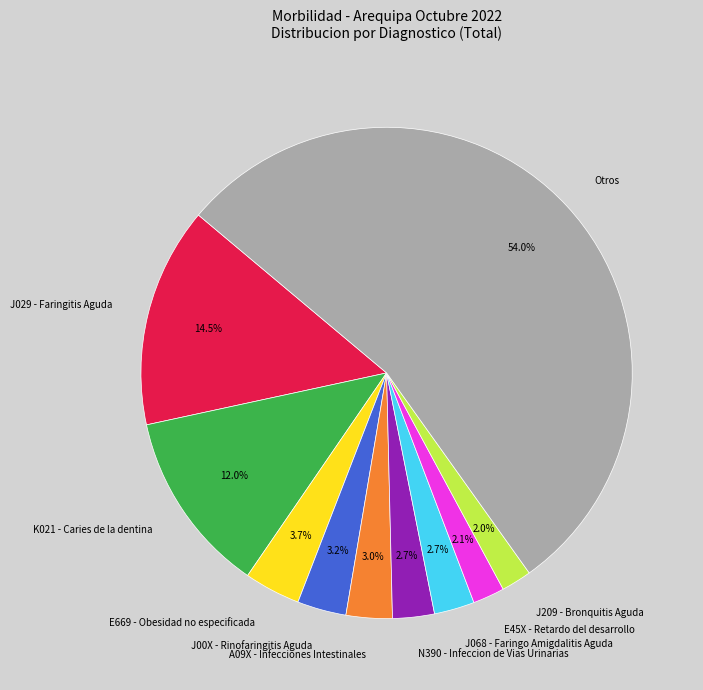

What percentage is the J209 - Bronquitis Aguda slice, to the nearest percent?

2%